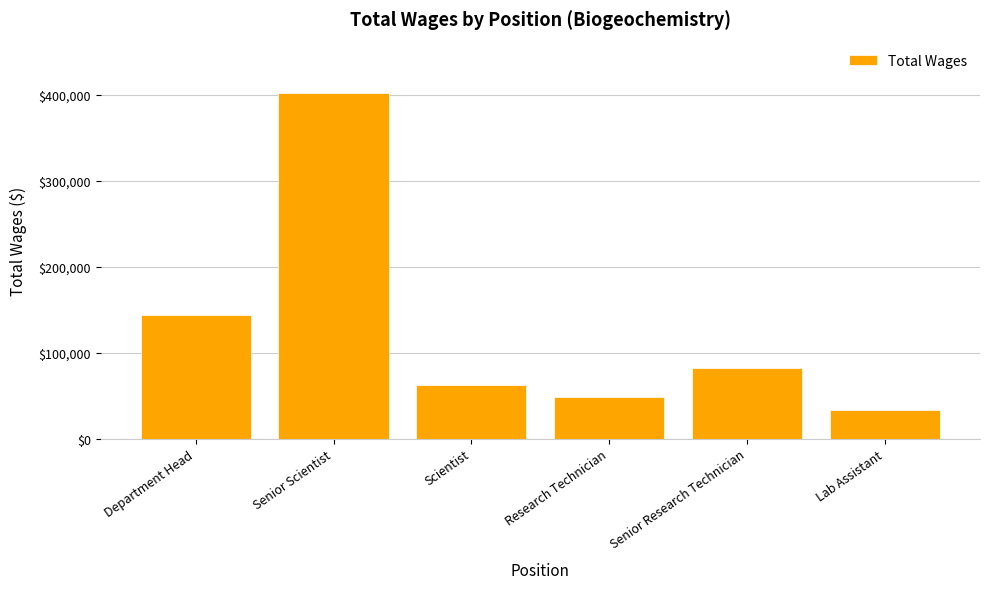

What is the label of the 2nd bar from the right?

Senior Research Technician